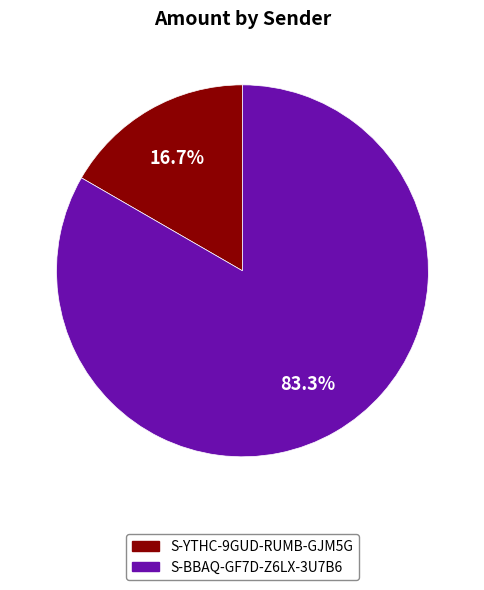

True or false: S-YTHC-9GUD-RUMB-GJM5G accounts for 17% of the total.

True